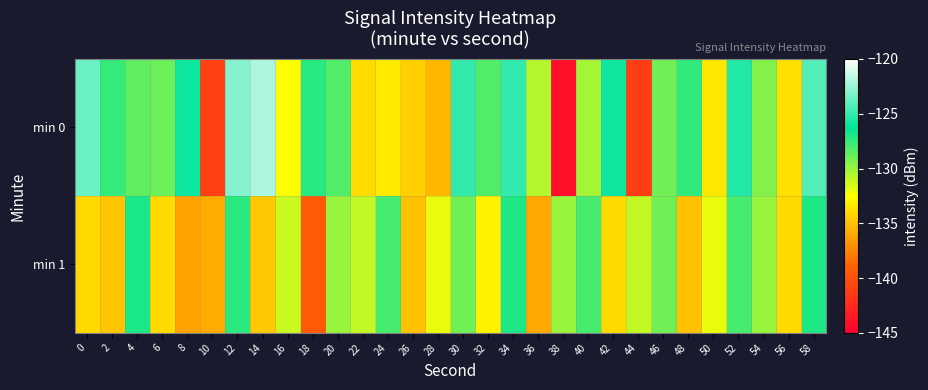

Reading left to right, transcribe all the data shown in this chart.

min 0: 0=-123.7	2=-127.5	4=-128.6	6=-128.8	8=-125.9	10=-141.0	12=-123.0	14=-122.0	16=-132.5	18=-127.2	20=-128.2	22=-133.9	24=-133.3	26=-134.4	28=-135.4	30=-125.0	32=-128.3	34=-125.0	36=-130.7	38=-143.9	40=-130.3	42=-126.0	44=-141.2	46=-129.0	48=-127.5	50=-133.4	52=-125.4	54=-129.4	56=-133.7	58=-124.2
min 1: 0=-134.0	2=-134.8	4=-126.9	6=-134.0	8=-136.2	10=-135.9	12=-127.3	14=-134.7	16=-131.2	18=-139.5	20=-130.0	22=-131.0	24=-128.0	26=-135.0	28=-132.0	30=-129.0	32=-133.0	34=-127.0	36=-136.0	38=-130.0	40=-128.0	42=-134.0	44=-131.0	46=-129.0	48=-135.0	50=-132.0	52=-128.0	54=-130.0	56=-134.0	58=-127.0